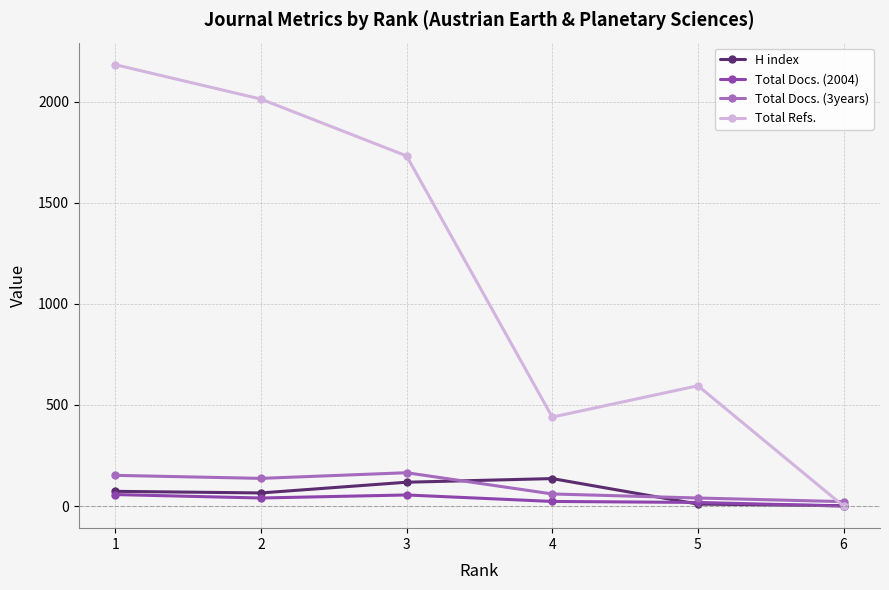

How many times do Total Refs. and H index cross each other?

1